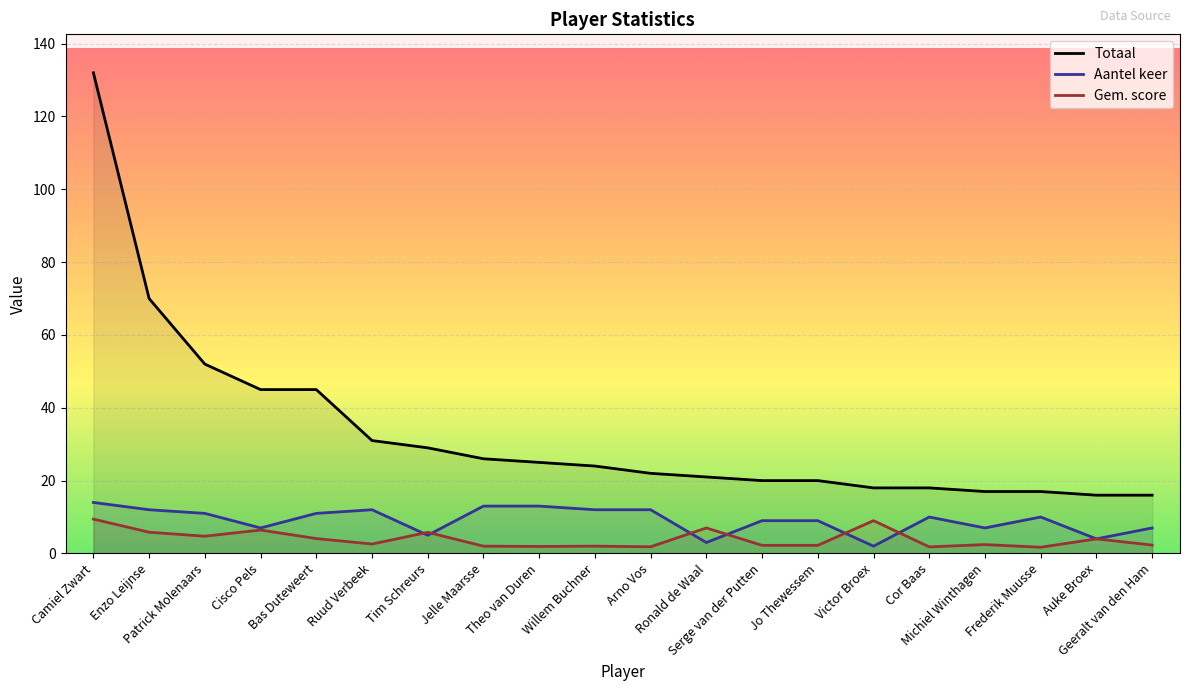

Reading left to right, what are all the values shown in this chart?

Totaal: 132.0	70.0	52.0	45.0	45.0	31.0	29.0	26.0	25.0	24.0	22.0	21.0	20.0	20.0	18.0	18.0	17.0	17.0	16.0	16.0
Aantel keer: 14.0	12.0	11.0	7.0	11.0	12.0	5.0	13.0	13.0	12.0	12.0	3.0	9.0	9.0	2.0	10.0	7.0	10.0	4.0	7.0
Gem. score: 9.4	5.8	4.7	6.4	4.1	2.6	5.8	2.0	1.9	2.0	1.8	7.0	2.2	2.2	9.0	1.8	2.4	1.7	4.0	2.3